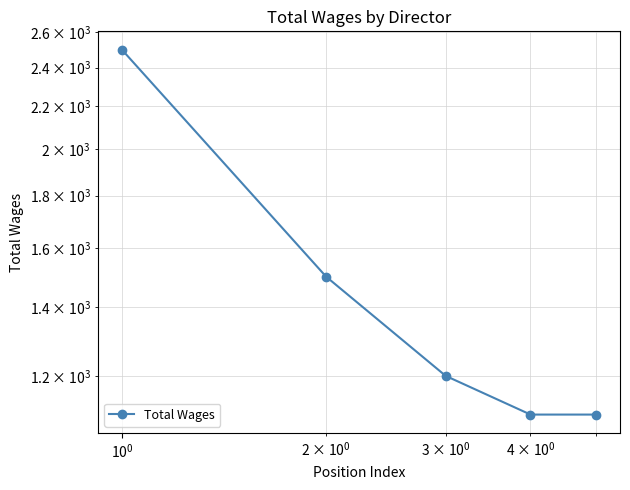

What is the sum of all values?

7400